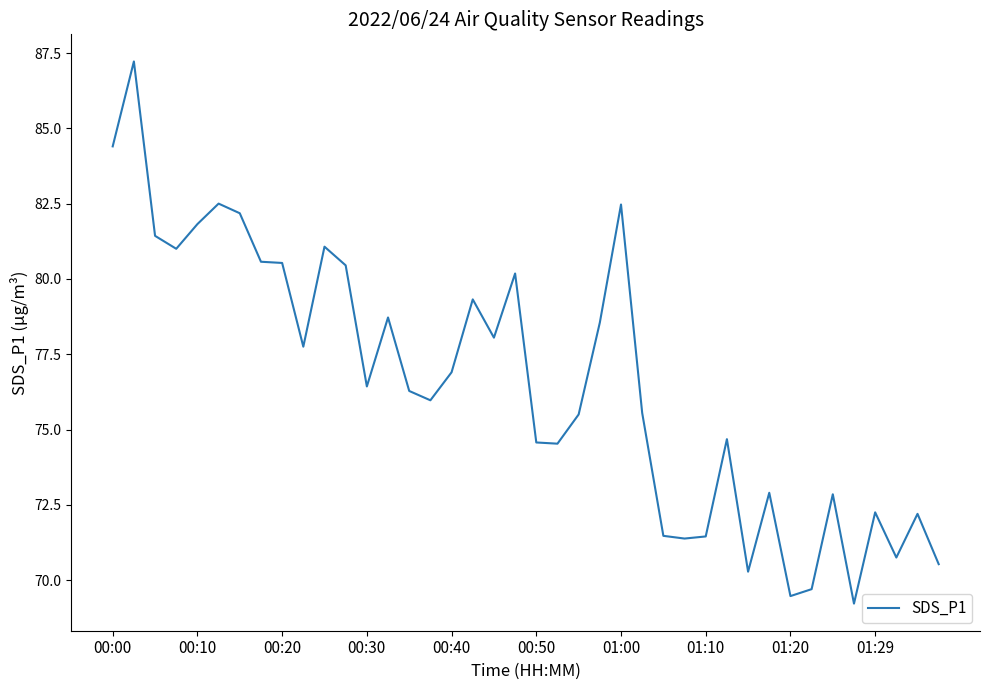

What is the smallest value displayed?

69.2